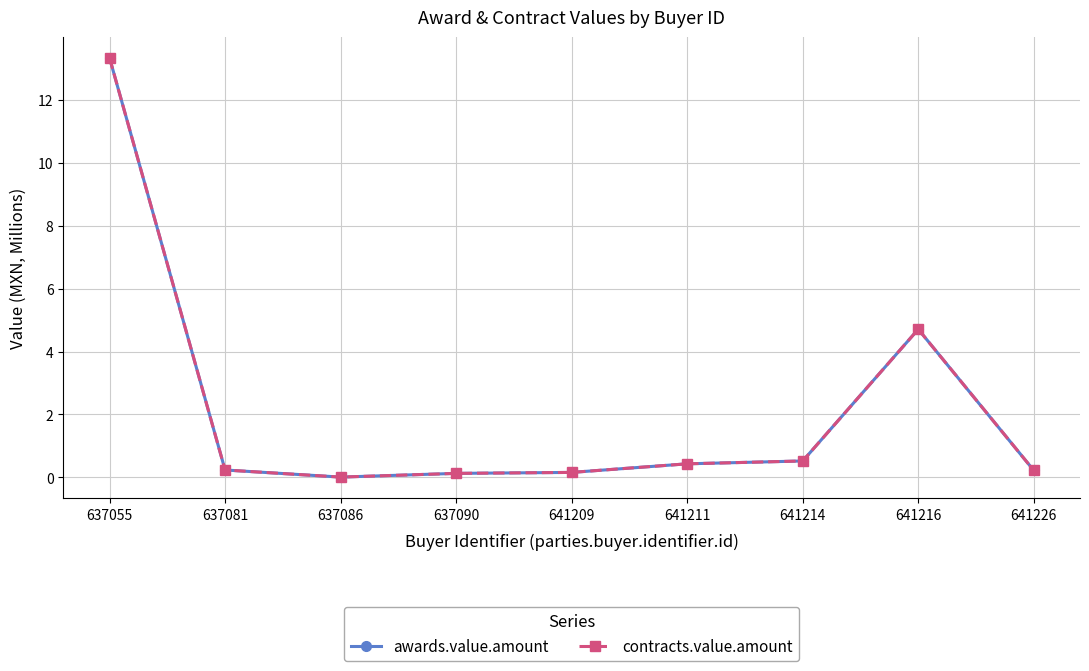

At which label does awards.value.amount reach its minimum?

637086